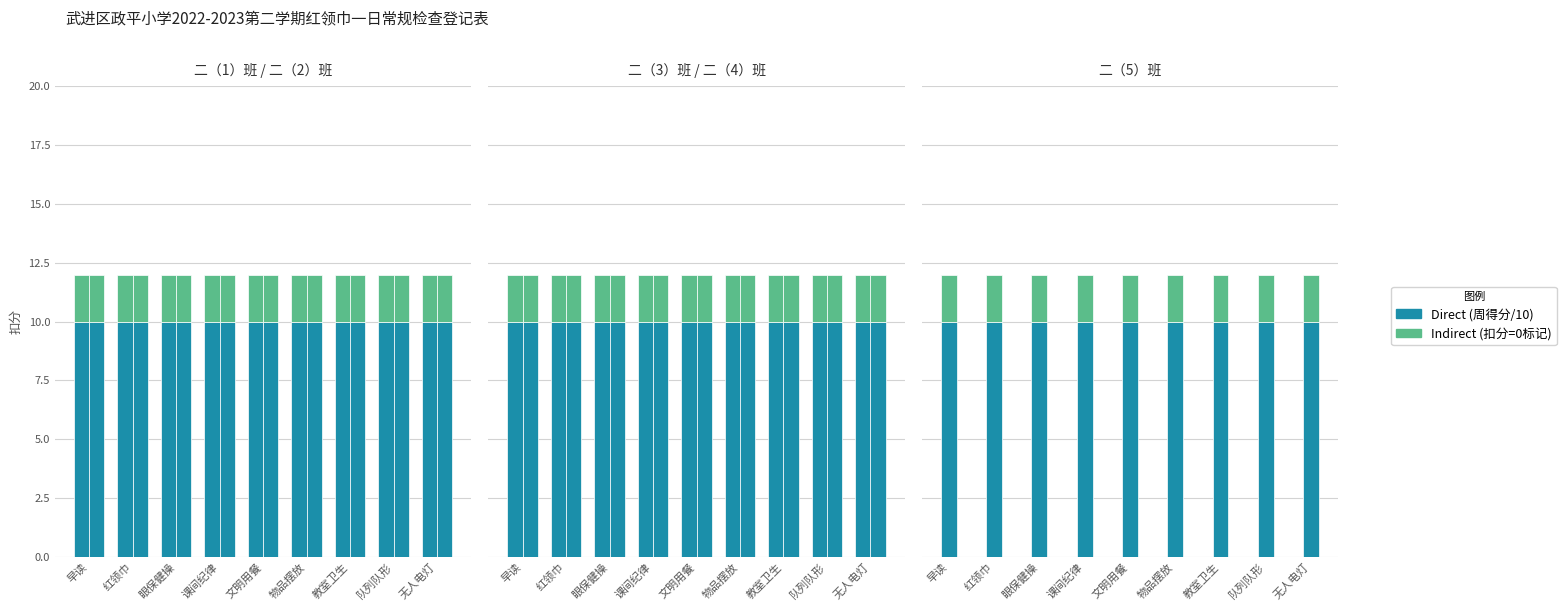

Where is Direct nearest to the value 10?

早读